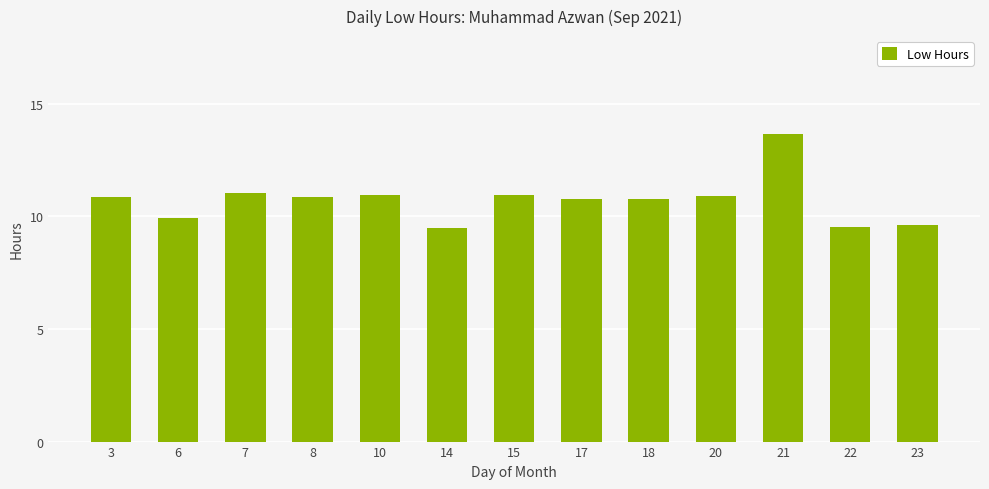

What is the difference between the maximum and minimum values?

4.2